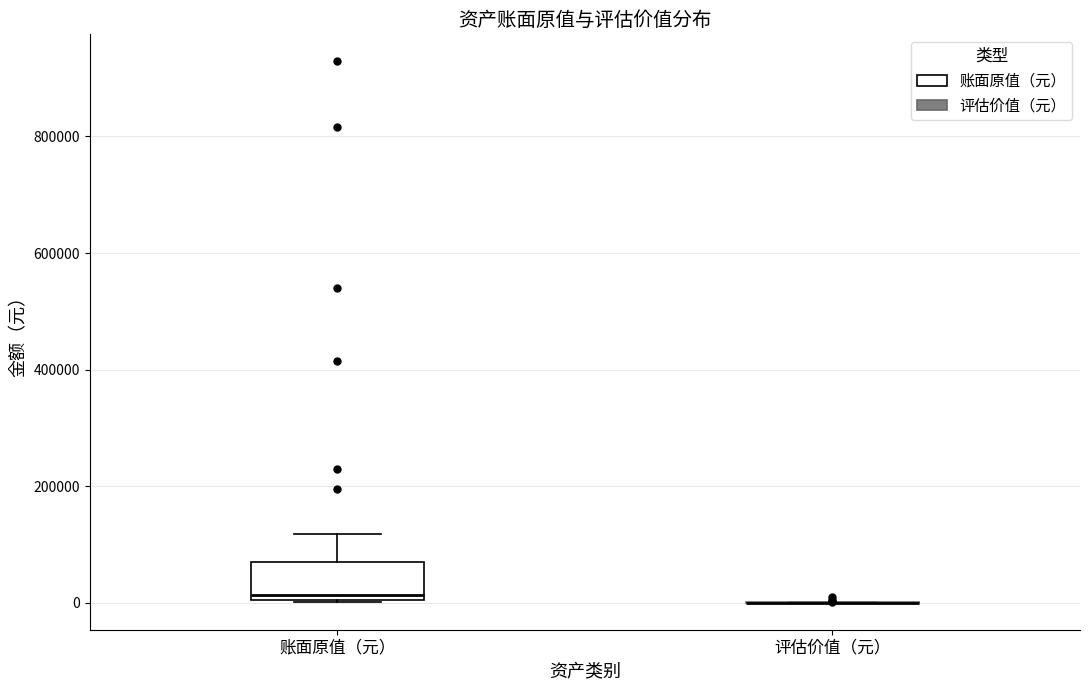

Reading left to right, read every box against the y-axis: the position of its median line, the range the box covers, and the ends of its whiskers. The values are not printed on the chart, so give them approximately, as read against the axis.

账面原值（元）: median 20000, box 0 to 60000, whiskers 0 to 120000
评估价值（元）: box collapsed to a line at 0, whiskers 0 to 0